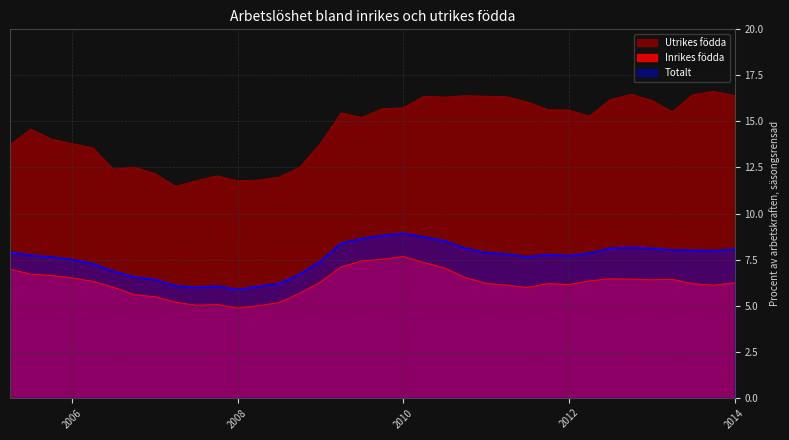

Which label corresponds to the largest value in the chart?

2013-10-01